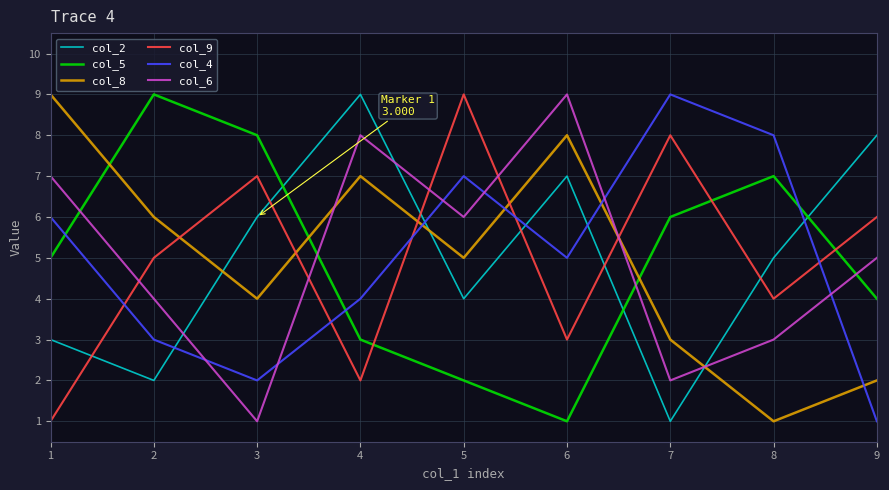

How many distinct data groups are displayed?

6